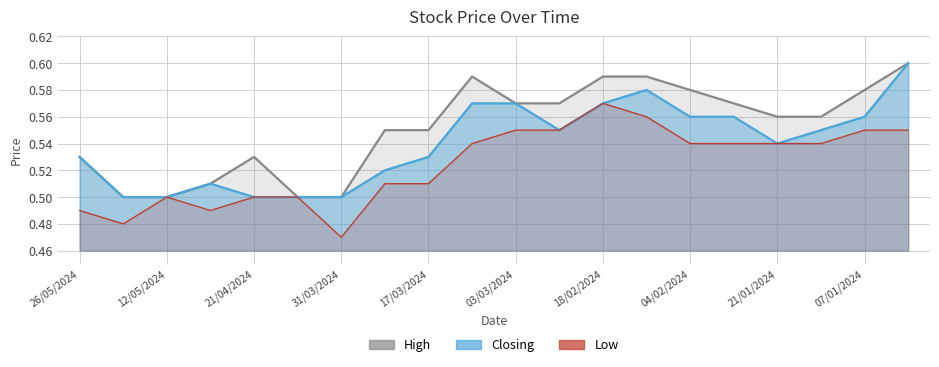

True or false: High and Closing cross at least once.

False